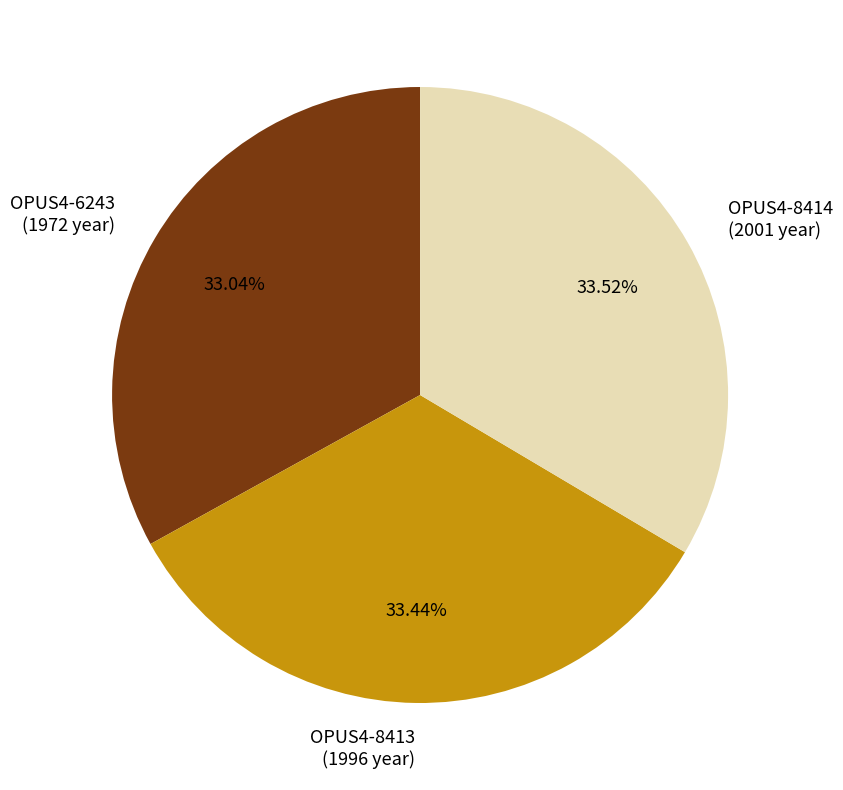

What percentage is the OPUS4-8413 slice, to the nearest percent?

33%